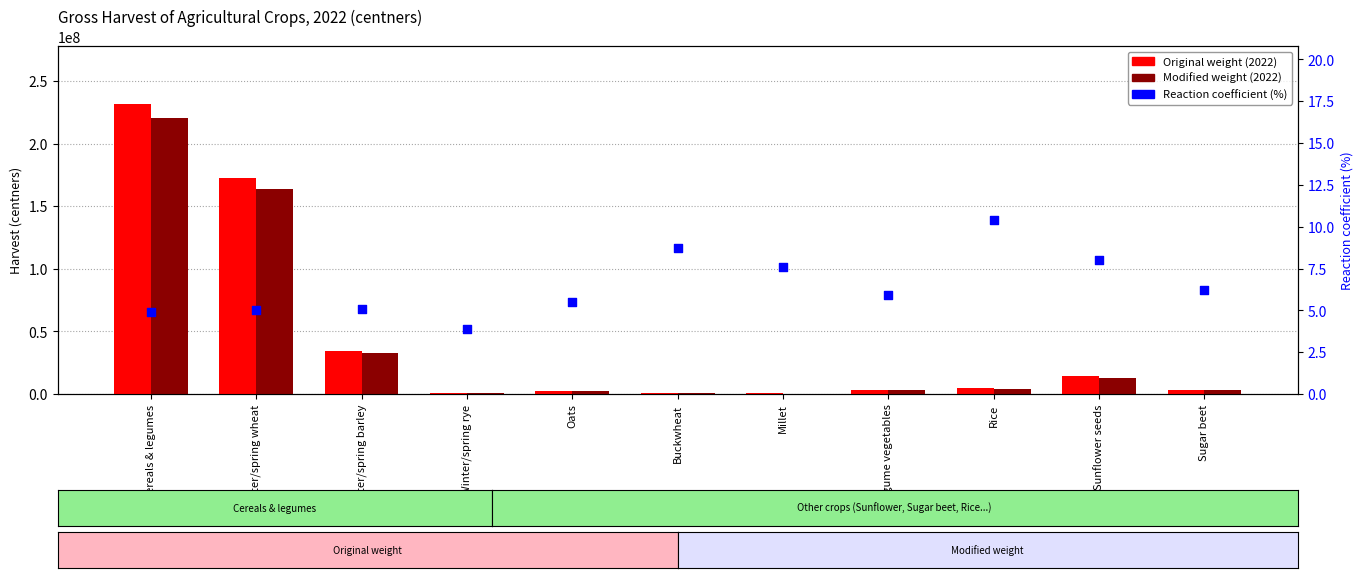

At which category is the sum across all series the highest?

Cereals & legumes